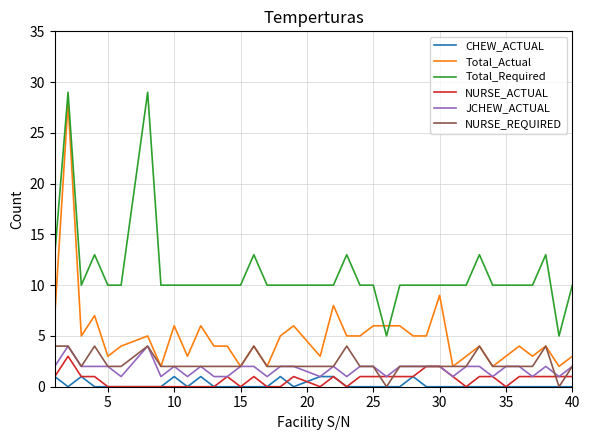

Which series has the largest total across all categories?

Total_Required